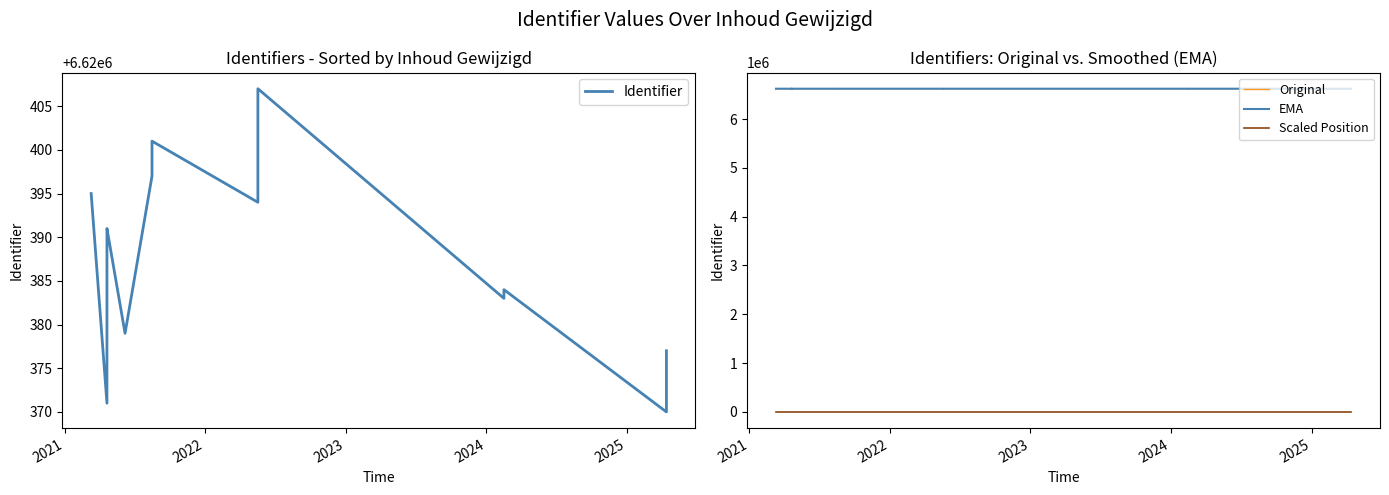

Rank the series by their maximum value, from lowest to highest.

Scaled Position, EMA, Identifier, Original